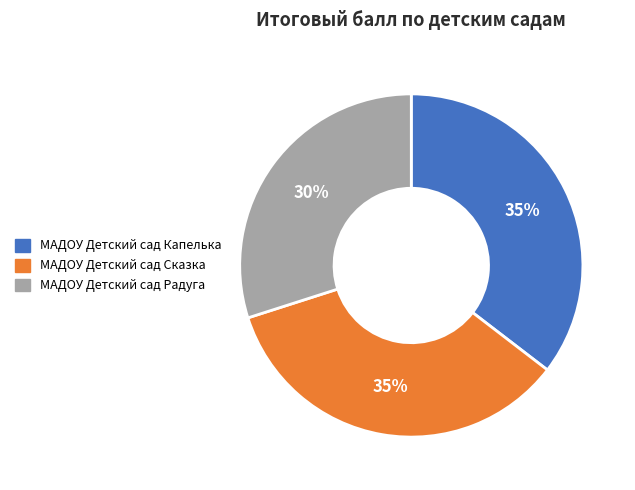

What is the smallest slice in the pie chart?

МАДОУ Детский сад Радуга